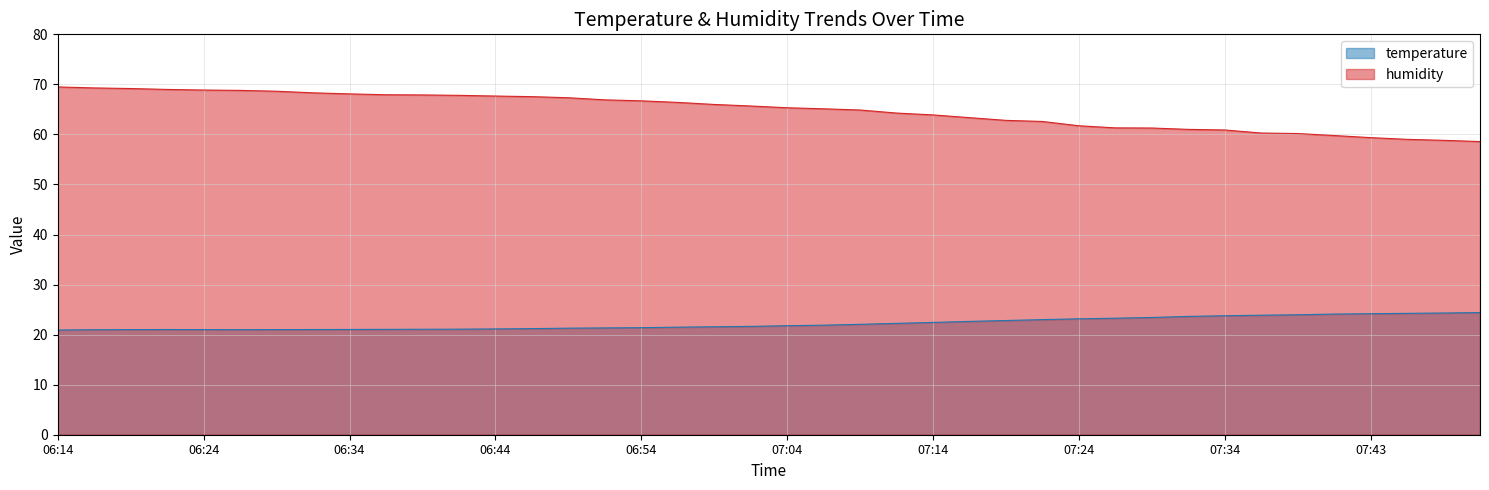

What is the label of the 16th point from the left?

06:51